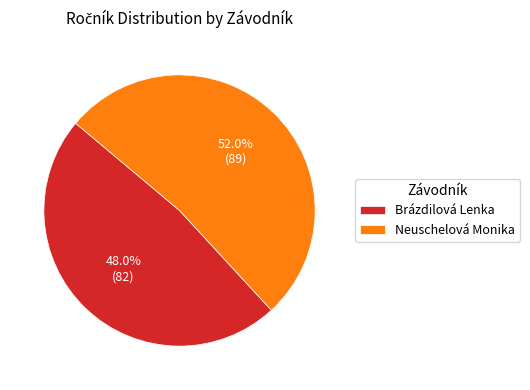

Is Neuschelová Monika the majority of the pie?

Yes